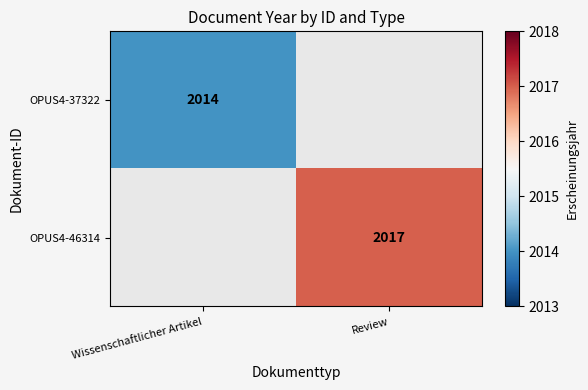

True or false: OPUS4-37322 has a value of 2948 at Wissenschaftlicher Artikel.

False